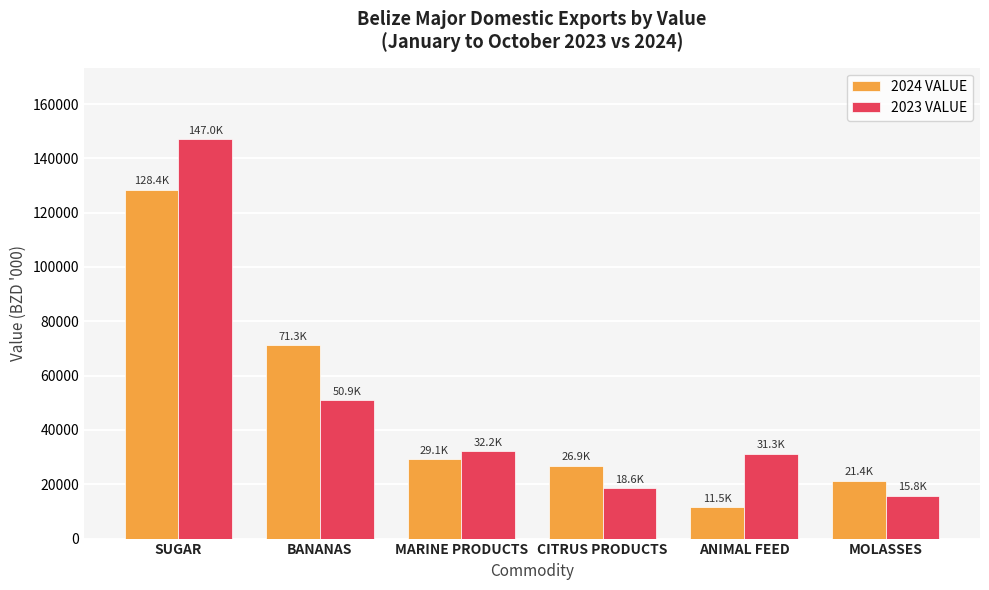

Reading right to left, what are all the values shown in this chart?

2024 VALUE: MOLASSES=21373.9	ANIMAL FEED=11468.8	CITRUS PRODUCTS=26895.9	MARINE PRODUCTS=29126.4	BANANAS=71308.1	SUGAR=128446.0
2023 VALUE: MOLASSES=15815.2	ANIMAL FEED=31272.4	CITRUS PRODUCTS=18620.2	MARINE PRODUCTS=32232.8	BANANAS=50923.7	SUGAR=146961.7